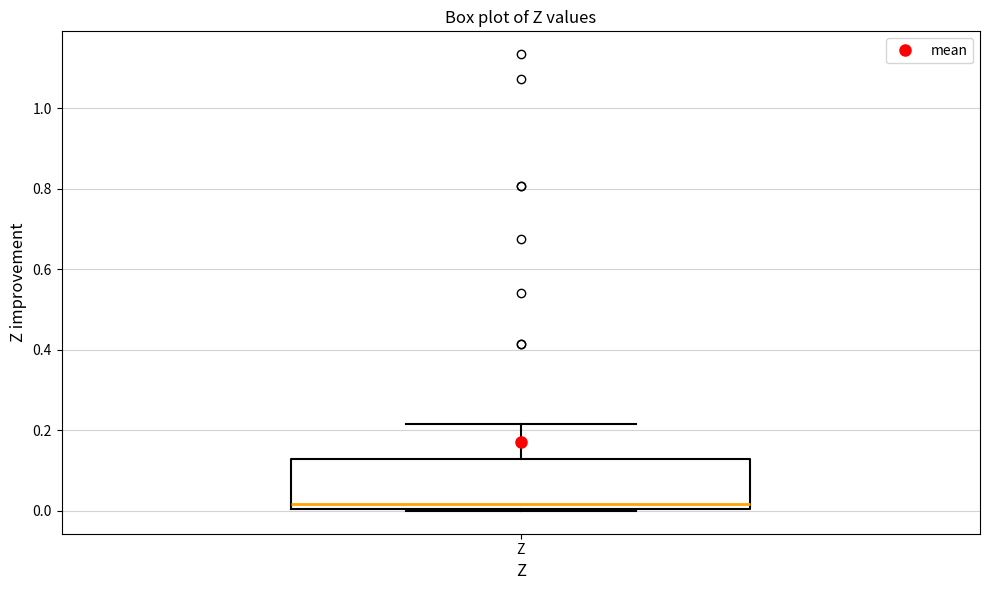

Read this box plot against the y-axis: the position of the median line, the range covered by the box, and the ends of both whiskers. The values are not printed on the chart, so give them approximately, as read against the axis.

median 0.02, box 0.00 to 0.12, whiskers 0.00 to 0.22